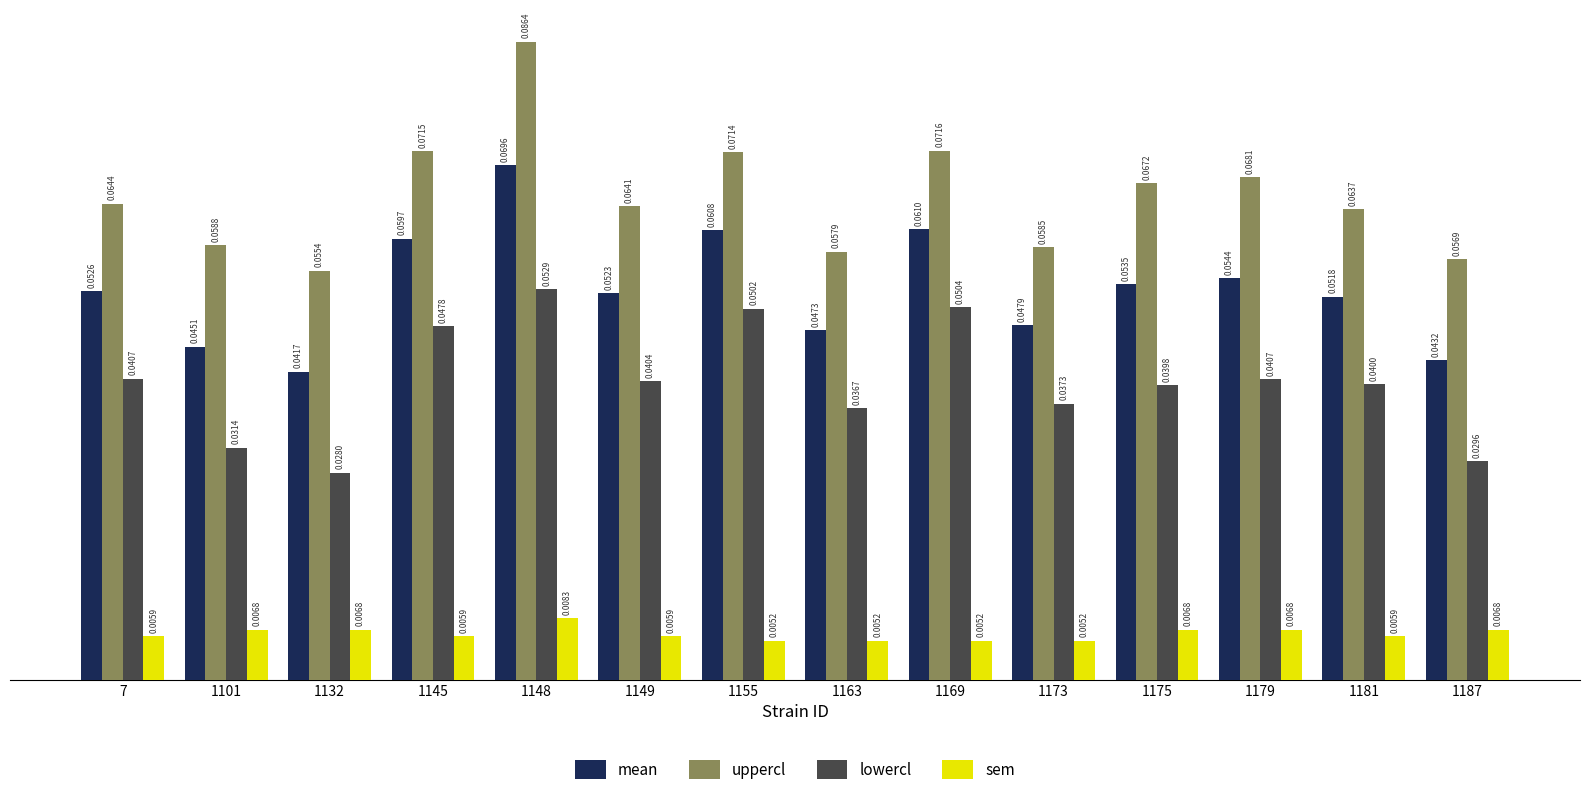

Does the chart contain stacked bars?

No